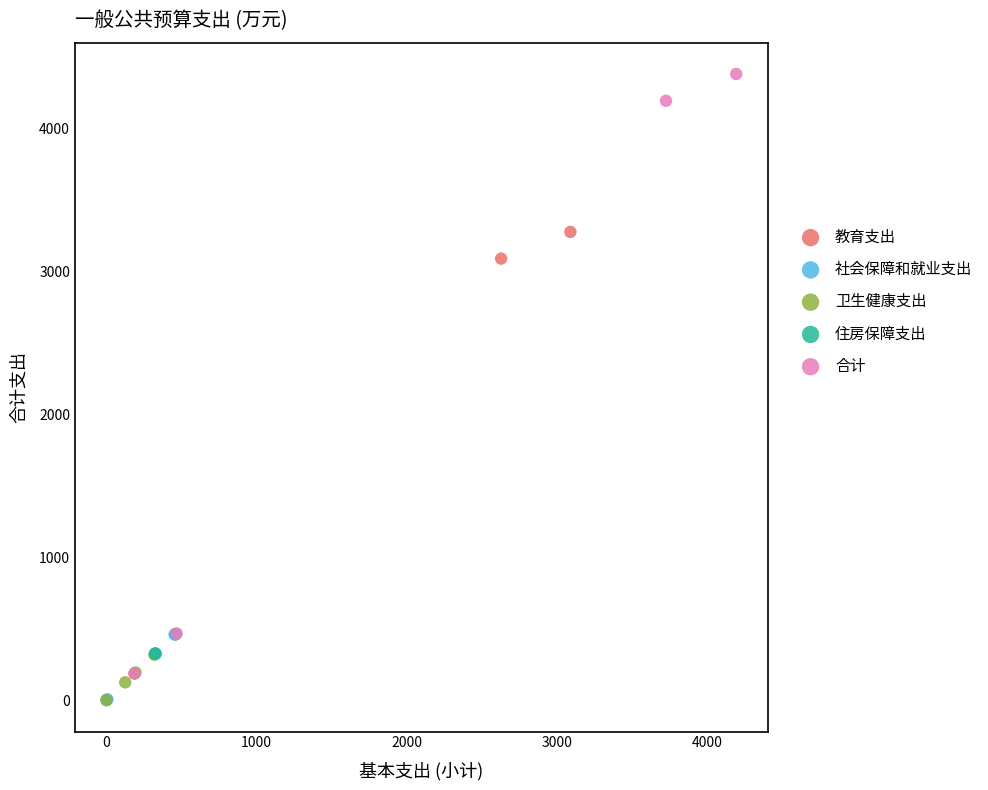

Which series contains the highest Y value?

合计